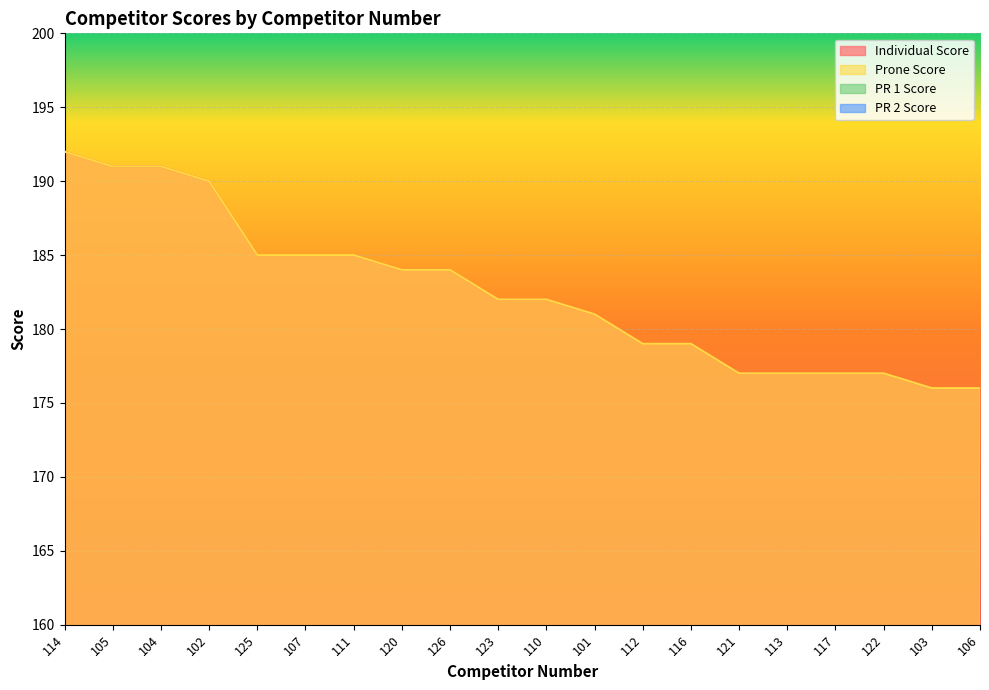

What is the label of the 11th point from the right?

123